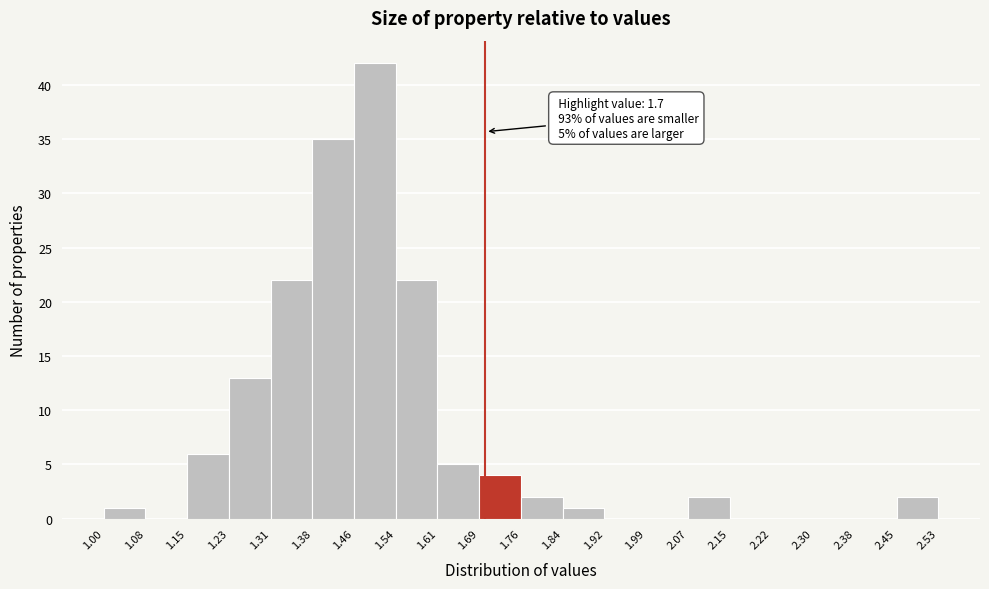

Over which range of the x-axis is the bar tallest?

1.46 to 1.54